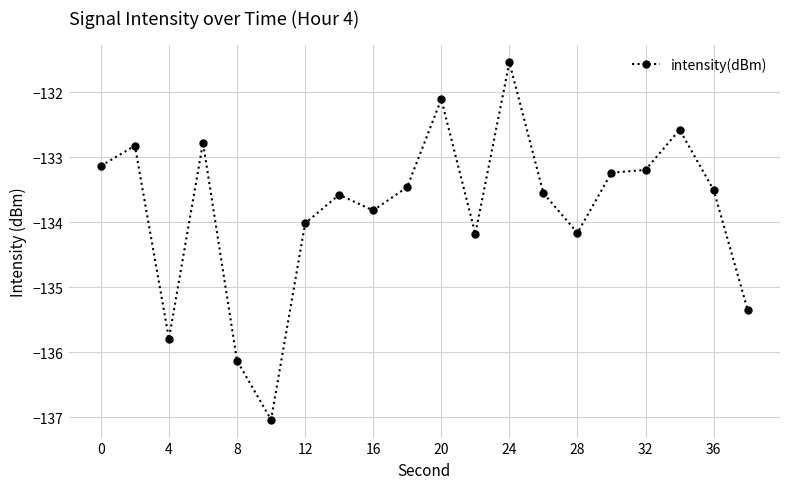

What is the minimum value shown in the chart?

-137.0